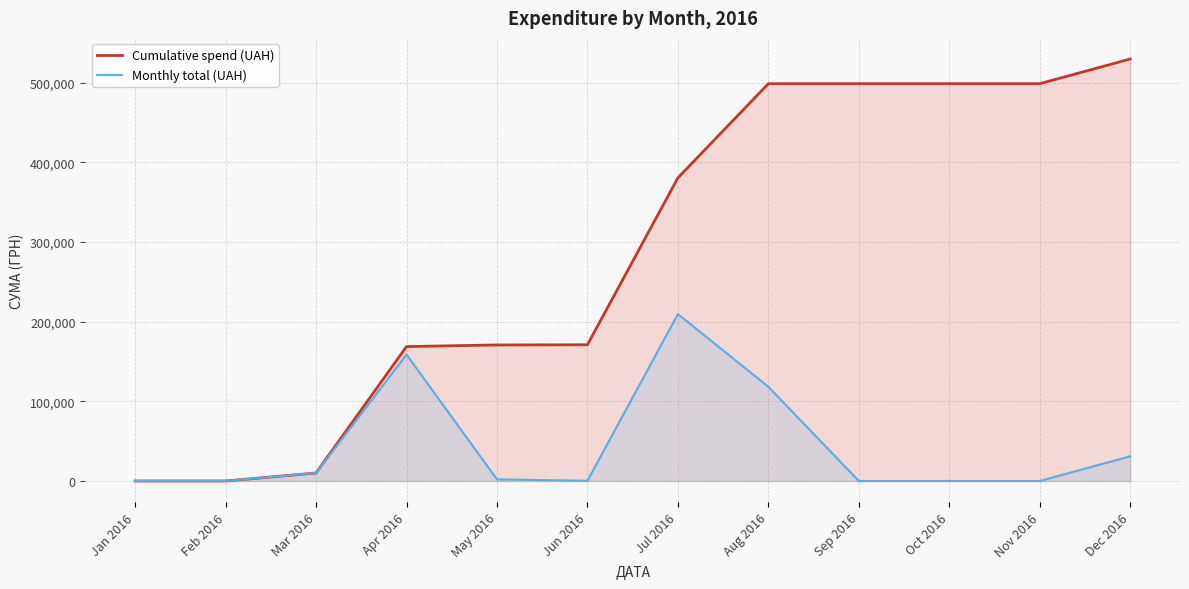

Is the value of Cumulative spend (UAH) at Sep 2016 greater than the value of Monthly total (UAH) at Nov 2016?

Yes